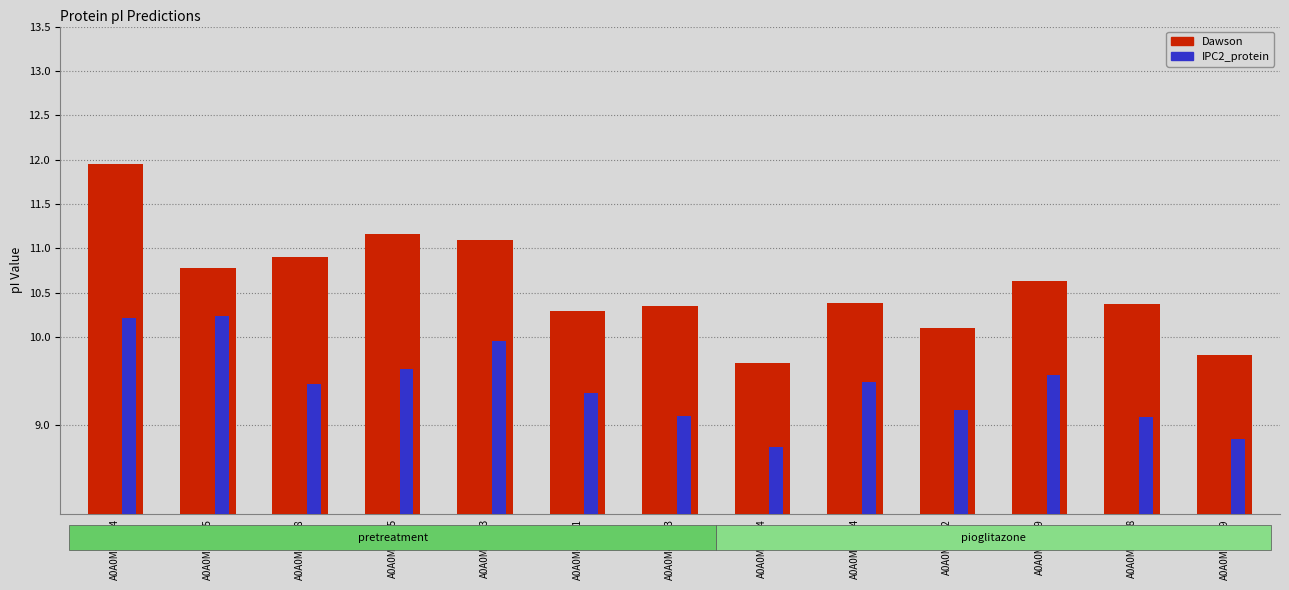

What is the difference between the maximum and minimum values?

2.2